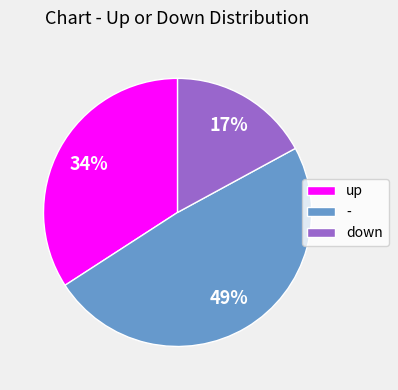

To the nearest percent, what is the combined percentage of up and down?

51%